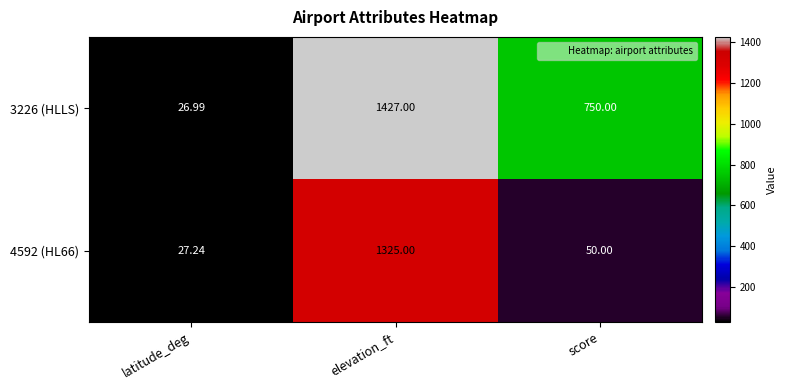

At which label is 4592 (HL66) closest to 676?

score